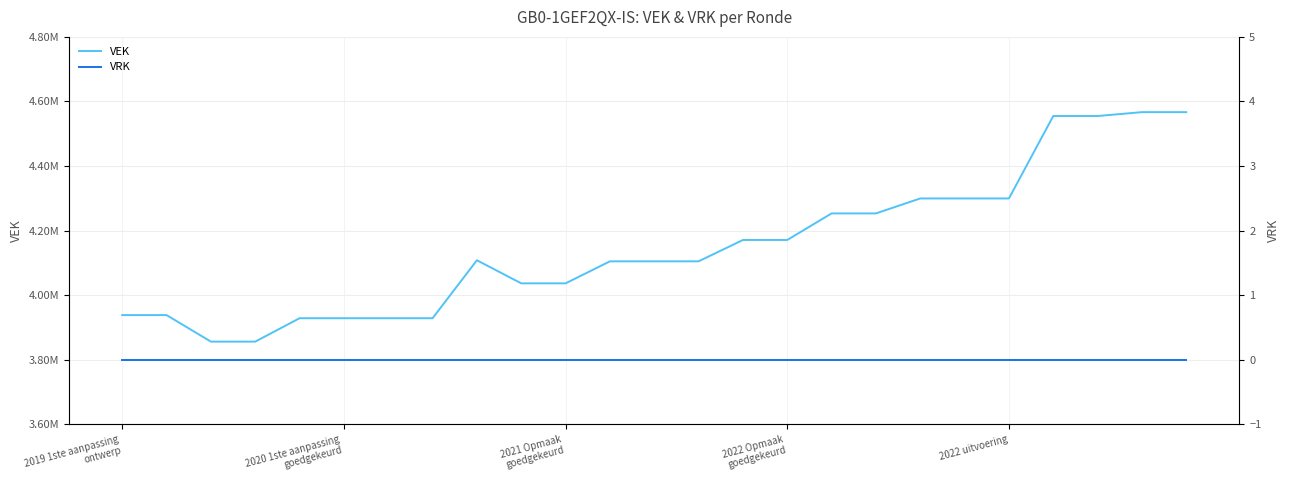

True or false: VRK and VEK cross at least once.

False